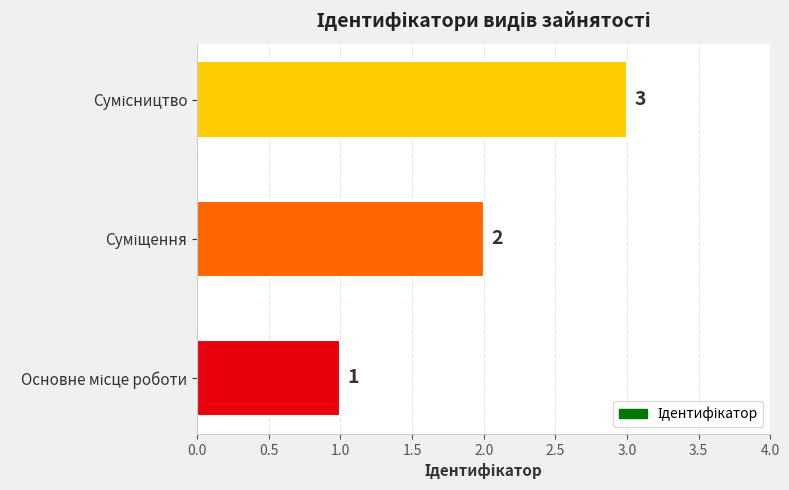

What is the maximum value shown in the chart?

3